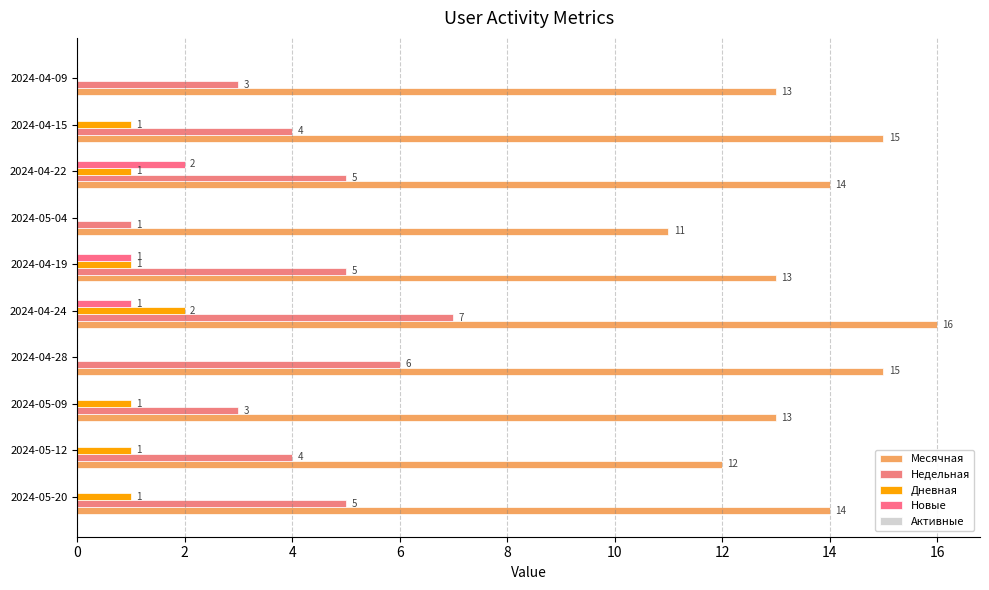

How many positive values does the Дневная series have?

7